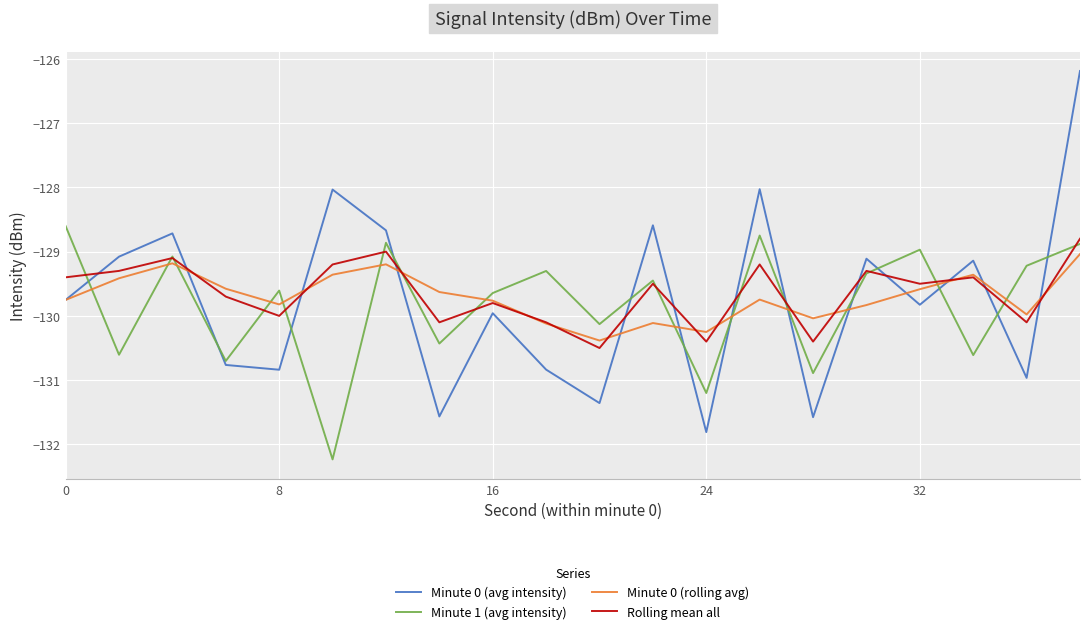

True or false: Minute 0 (rolling avg) and Minute 1 (avg intensity) cross at least once.

True